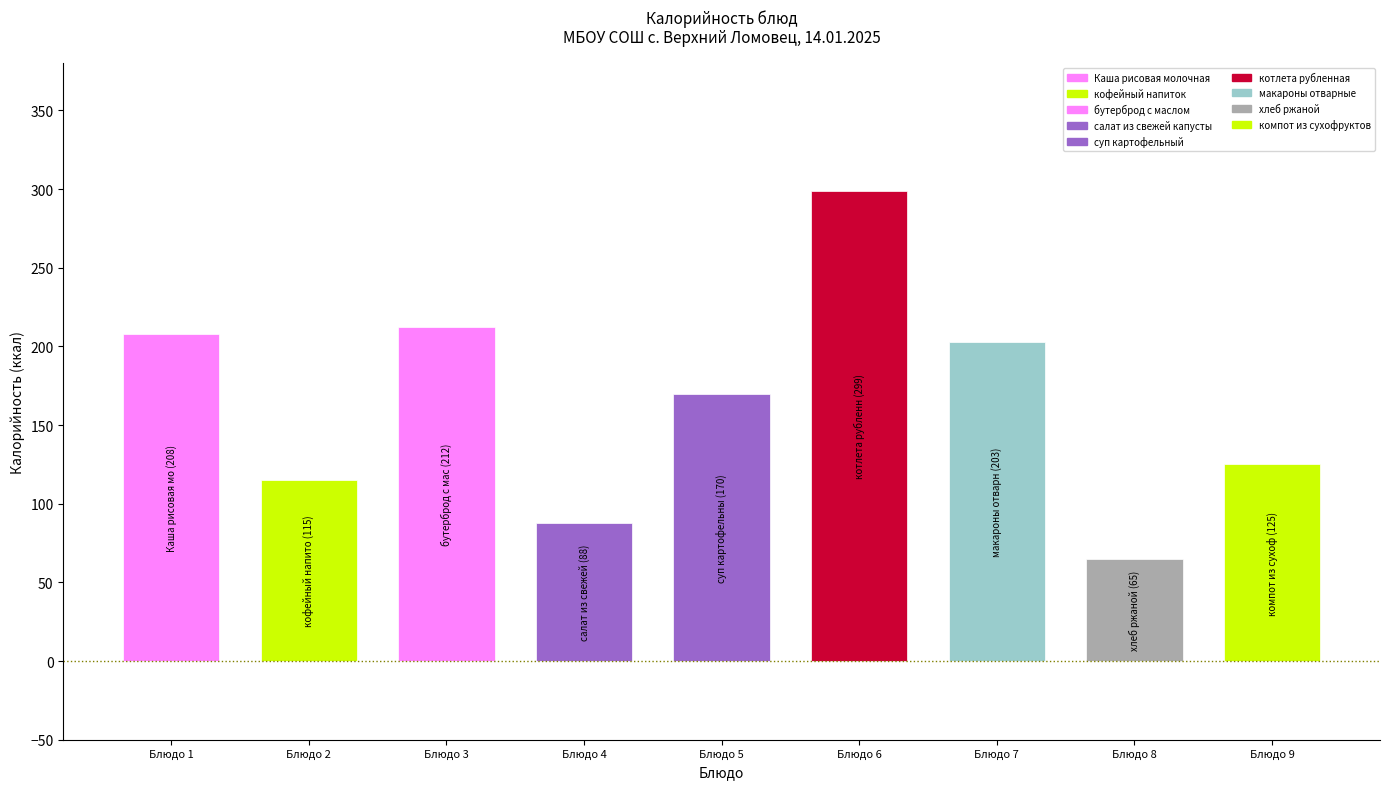

Approximately how many times larger is the value at Каша рисовая молочная compared to салат из свежей капусты?

2.4